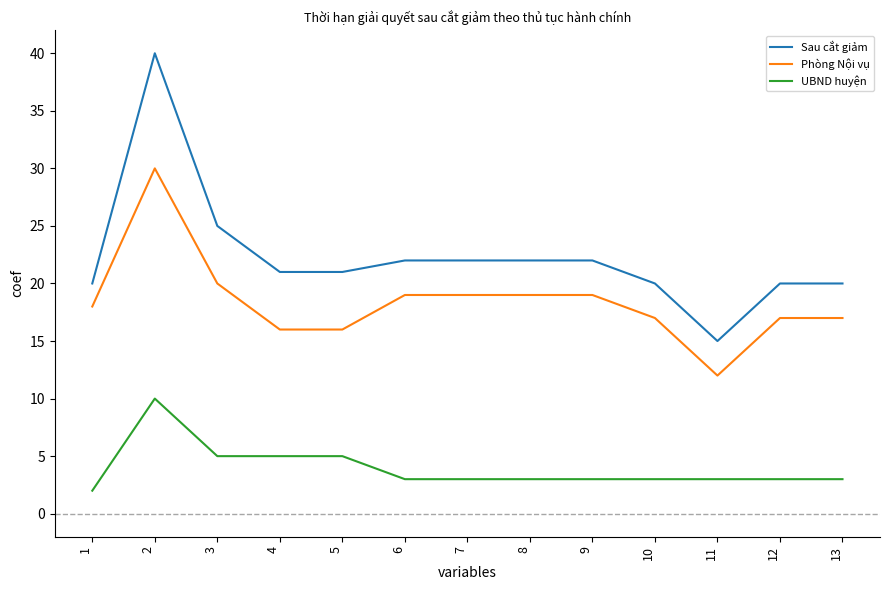

Which category has the lowest value in the Sau cắt giảm series?

11